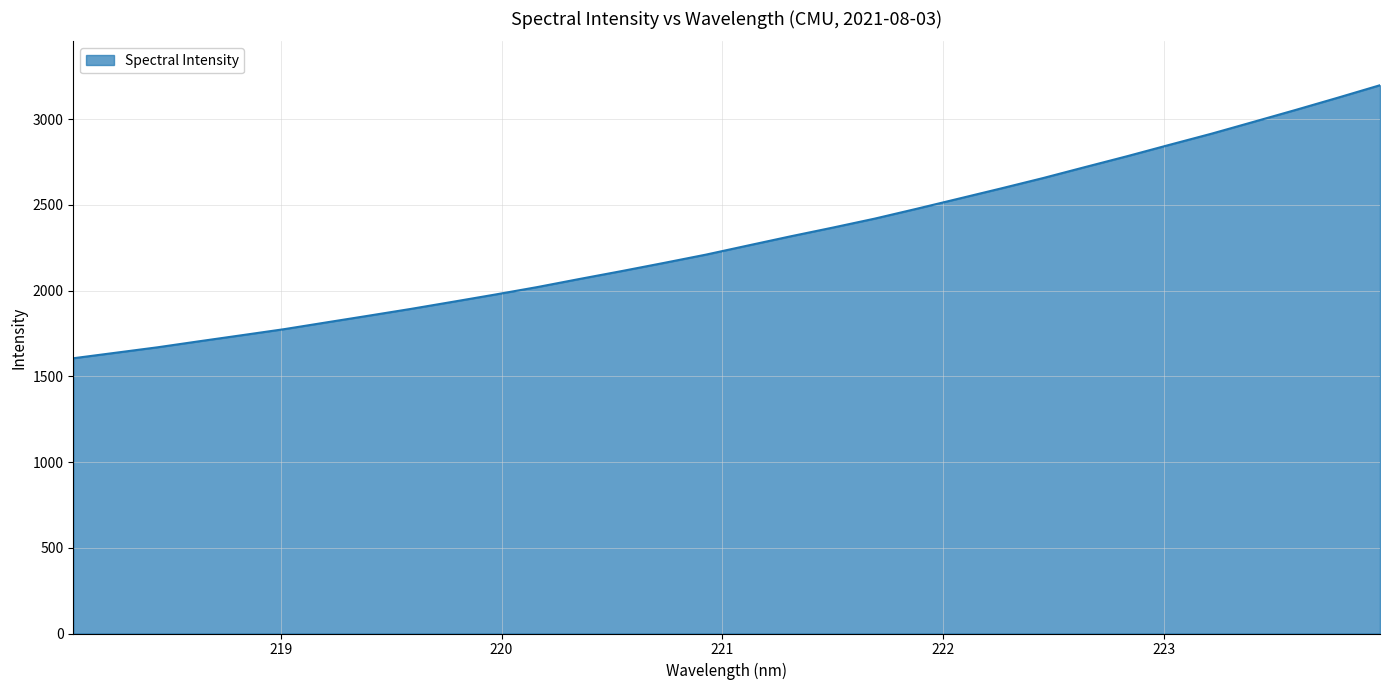

What is the difference between the maximum and minimum values?

1592.3